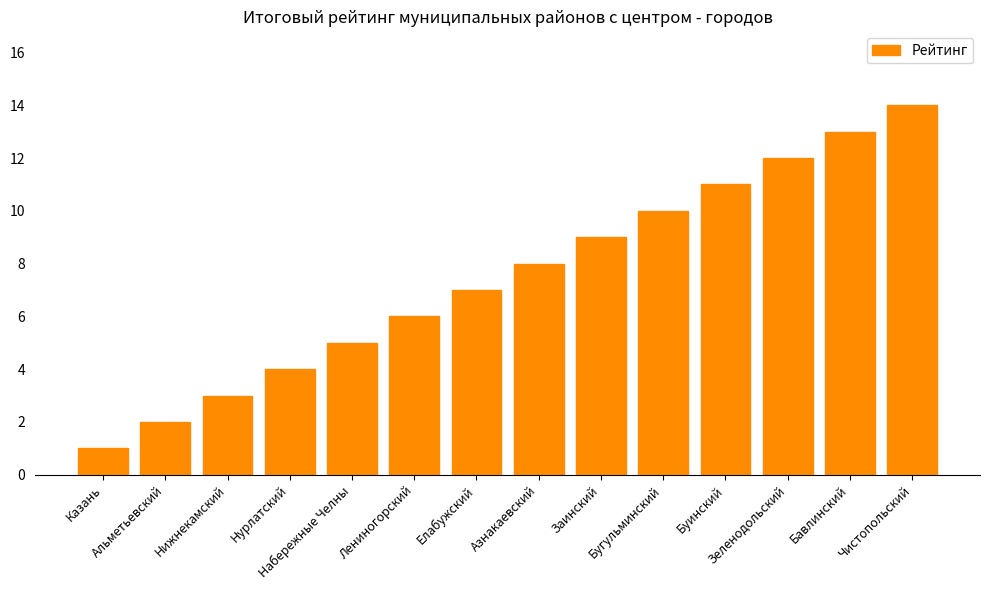

What is the change in value from Азнакаевский to Бугульминский?

+2